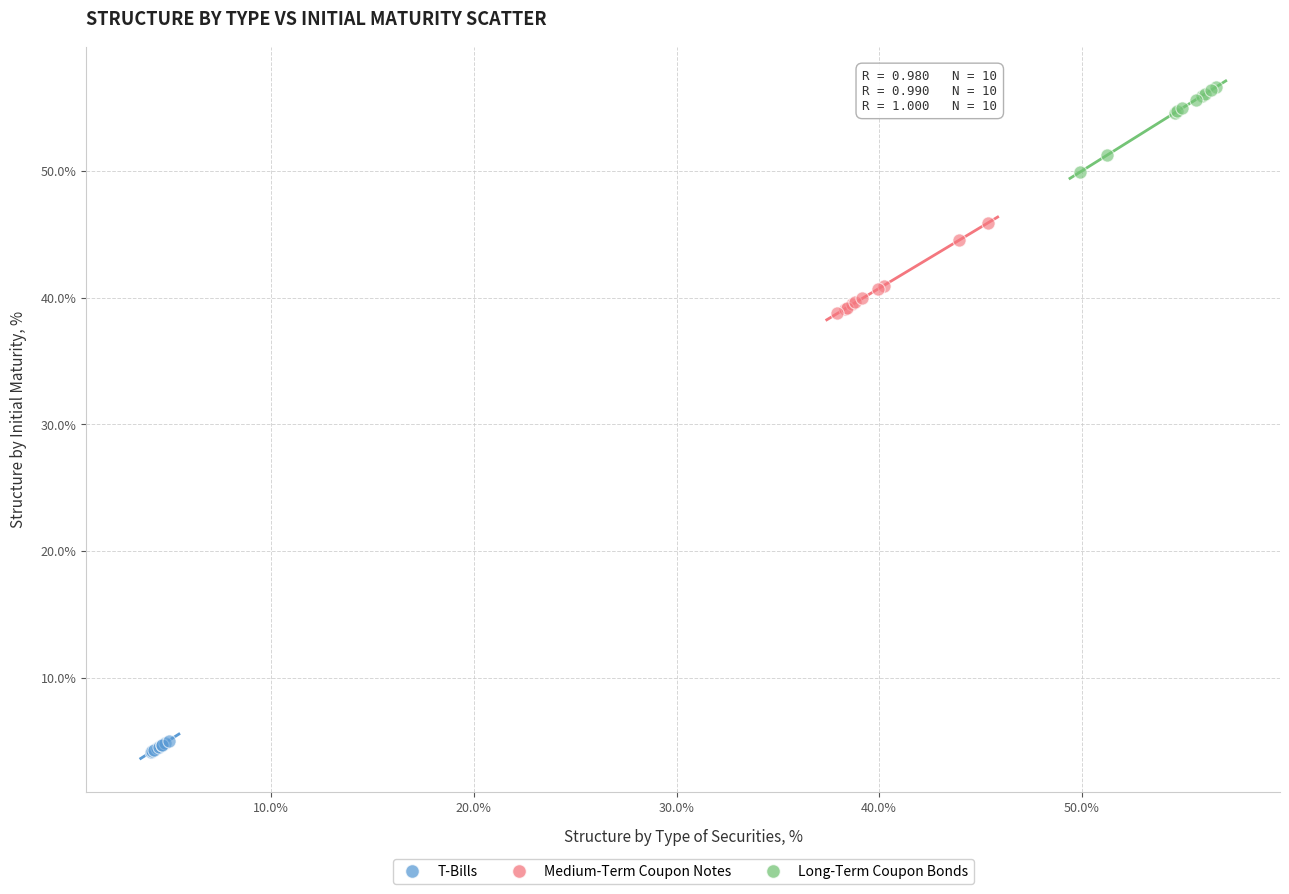

Which series reaches the maximum Y coordinate?

Long-Term Coupon Bonds